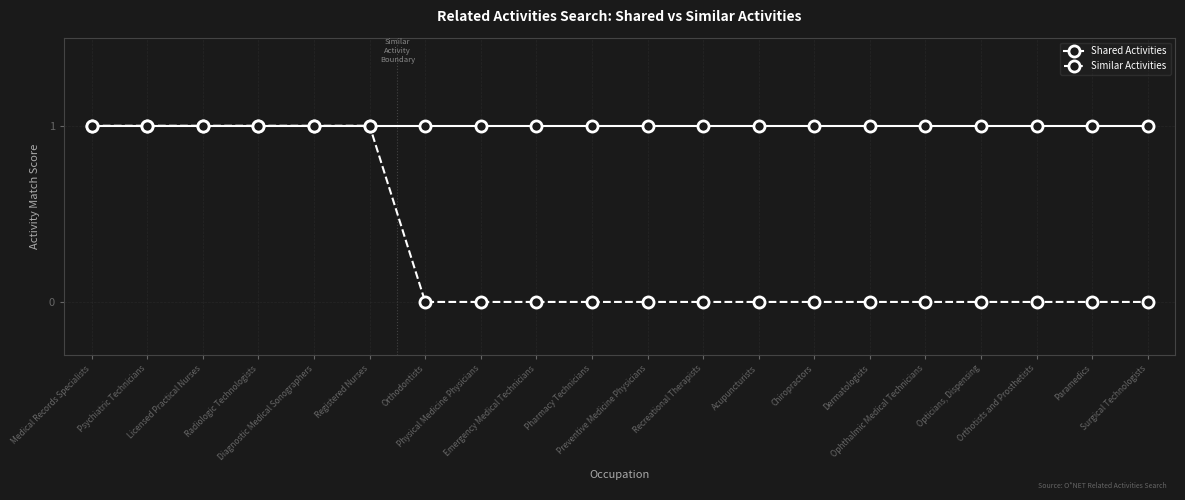

Is it true that Similar Activities equals 1 at Diagnostic Medical Sonographers?

True